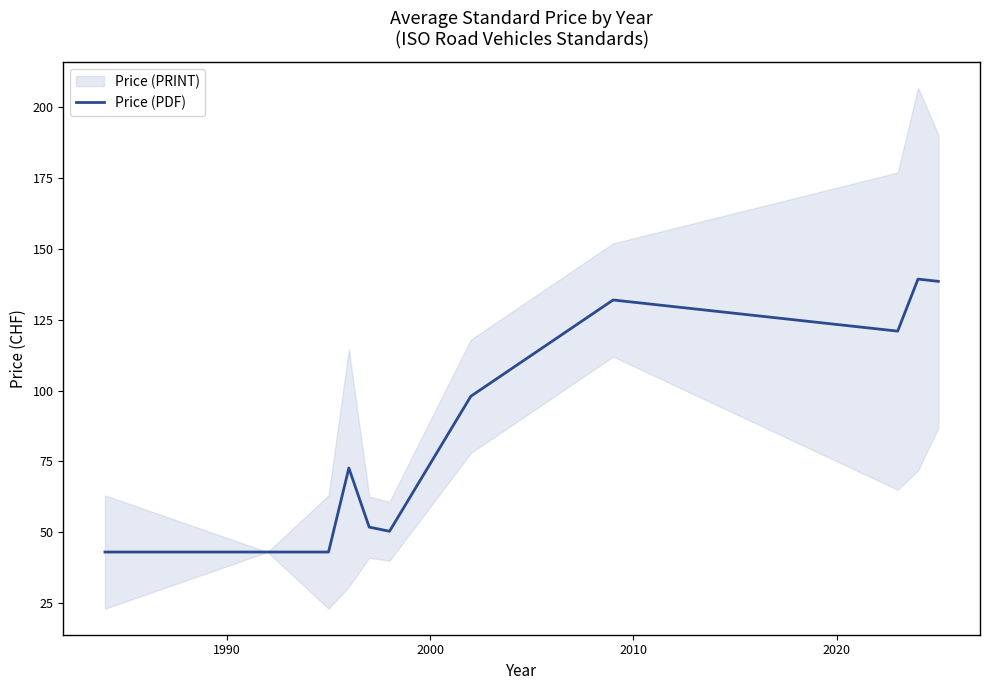

What is the maximum value for Price (PDF)?

139.4